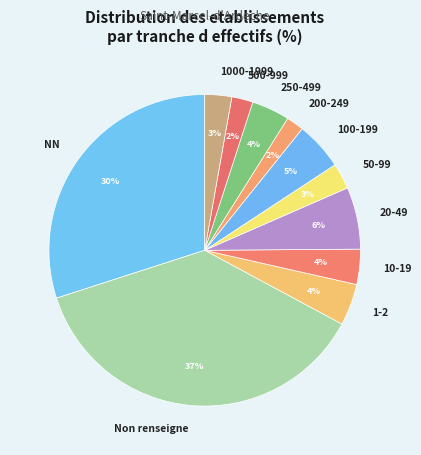

Which has a higher value, 1-2 or 100-199?

100-199